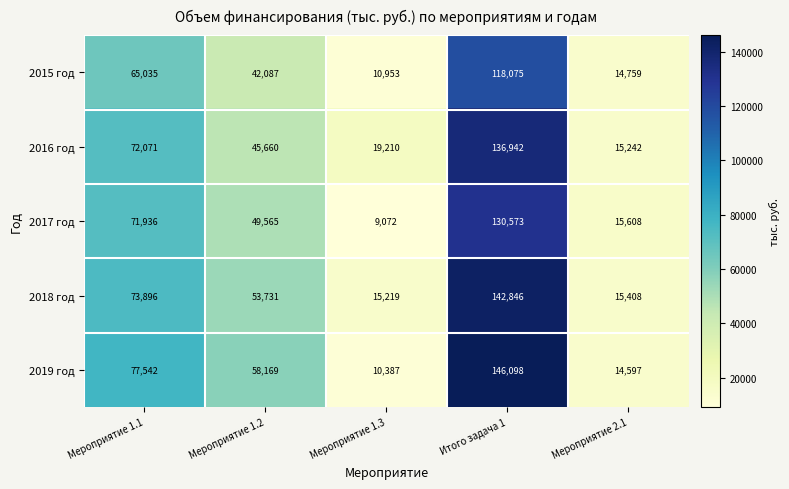

What is the difference between the second highest and second lowest values in the 2016 год series?

52861